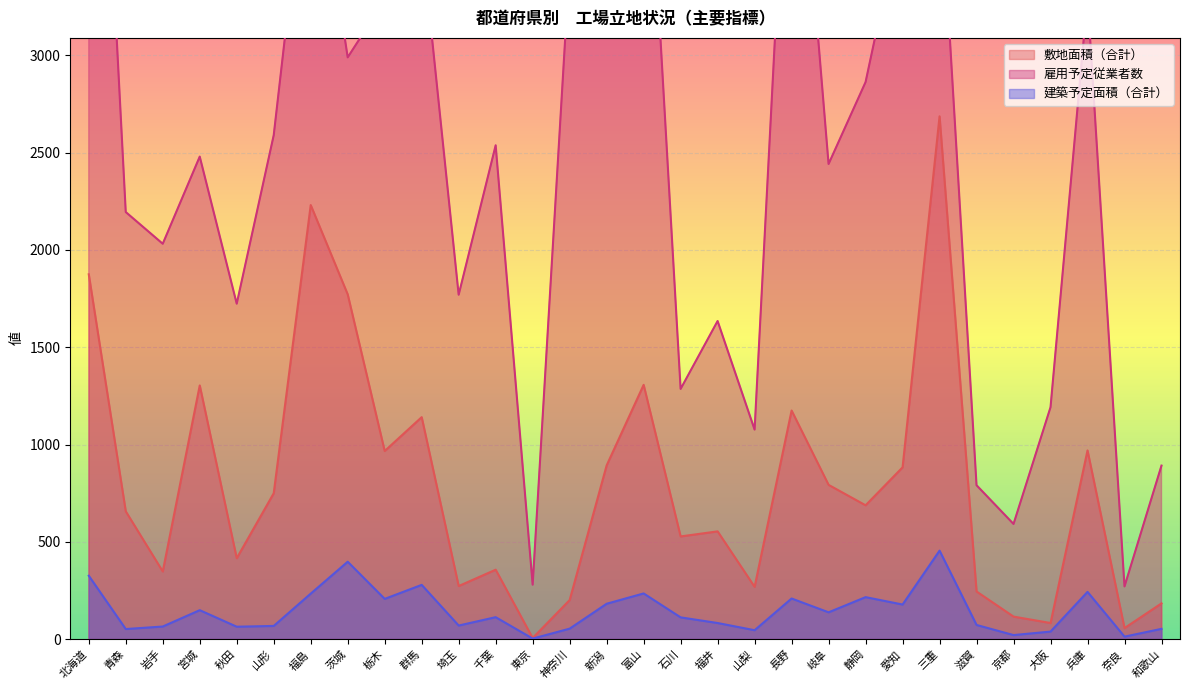

True or false: 敷地面積（合計） has a value of 273 at 埼玉.

True